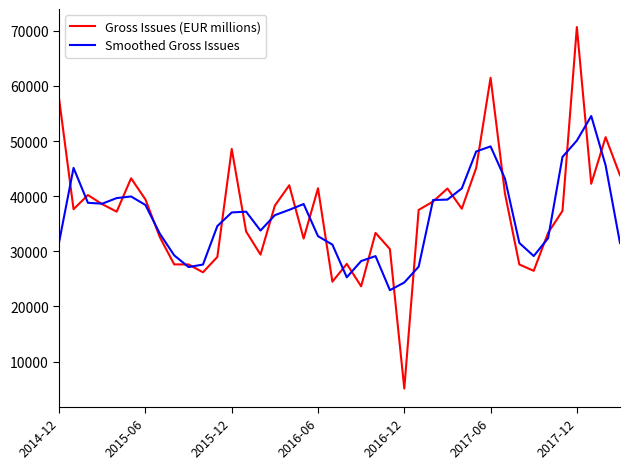

List the series in order of their peak value, highest first.

Gross Issues (EUR millions), Smoothed Gross Issues